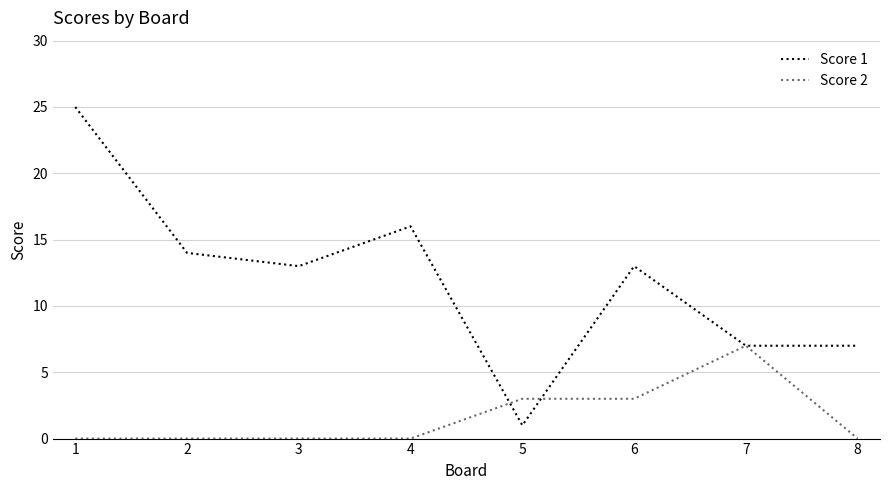

Rank the series by their maximum value, from lowest to highest.

Score 2, Score 1